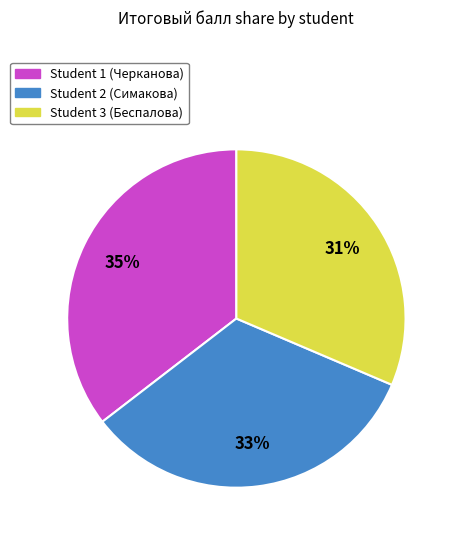

Between Student 3 (Беспалова) and Student 1 (Черканова), which is larger?

Student 1 (Черканова)